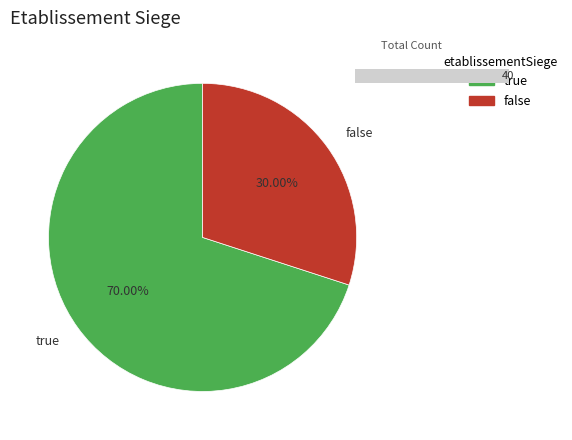

Which slice is the smallest?

false